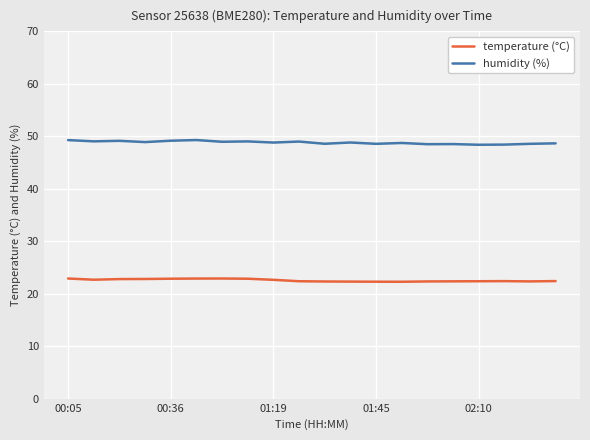

Which series has the largest range (max minus min)?

humidity (%)